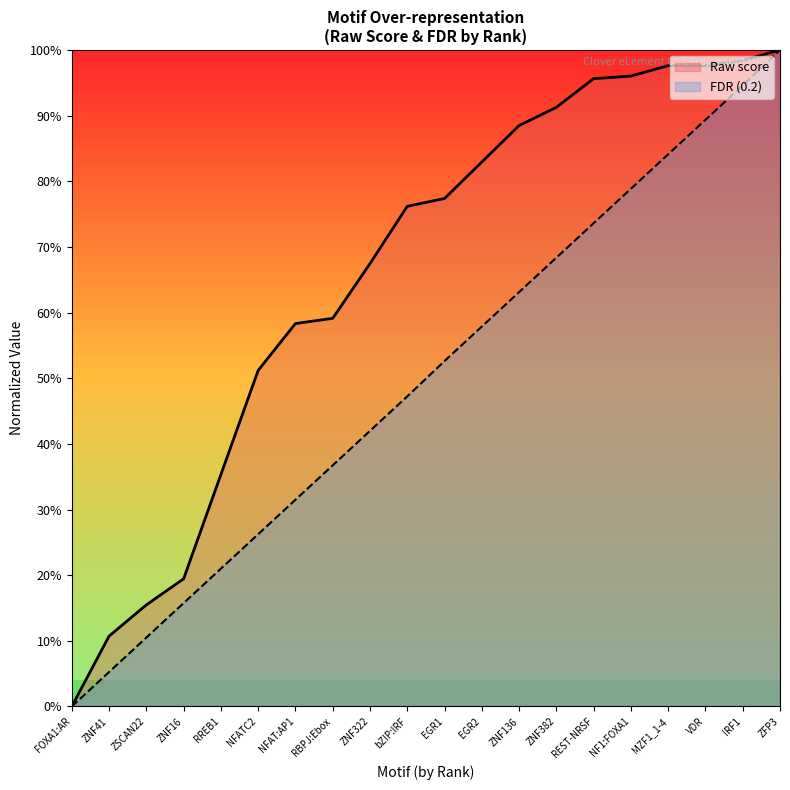

Does the chart display data point markers on the line(s)?

No